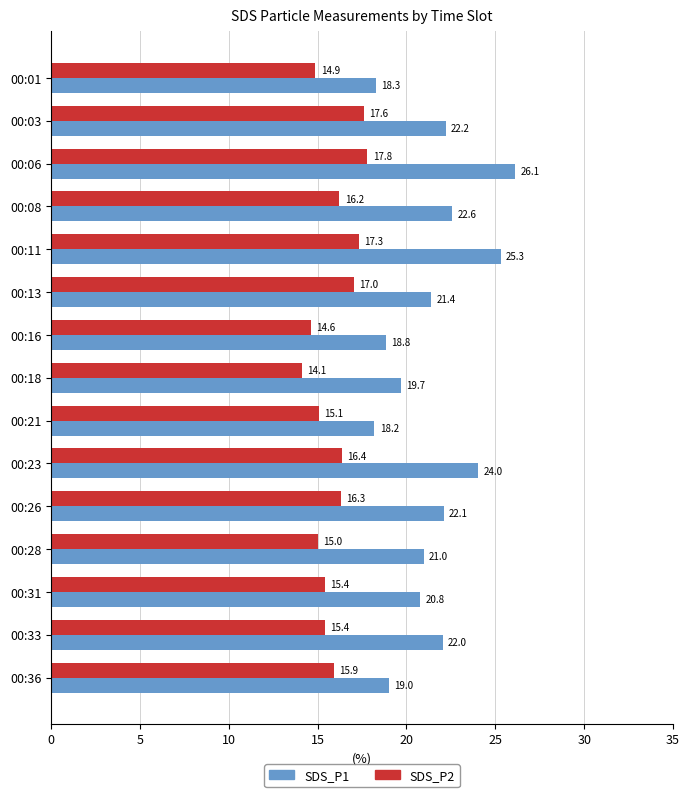

Which series has the widest spread of values?

SDS_P1